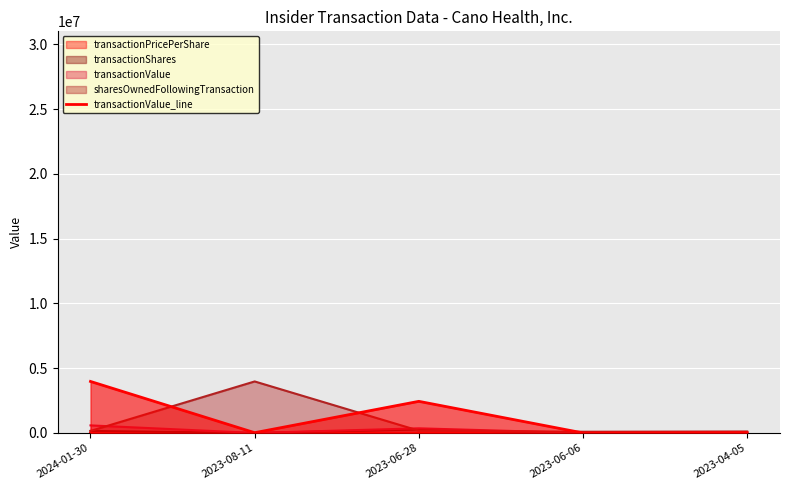

Where is the first local maximum?

2023-06-28